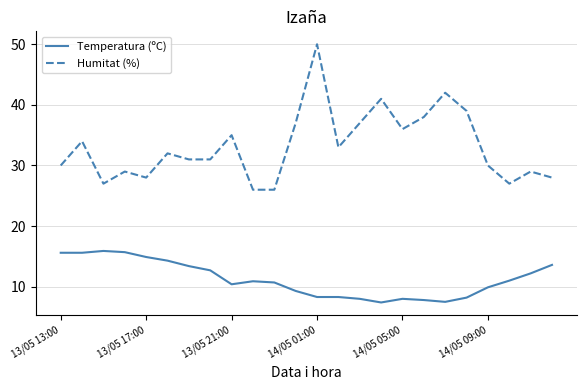

Which series has the largest total across all categories?

Humitat (%)